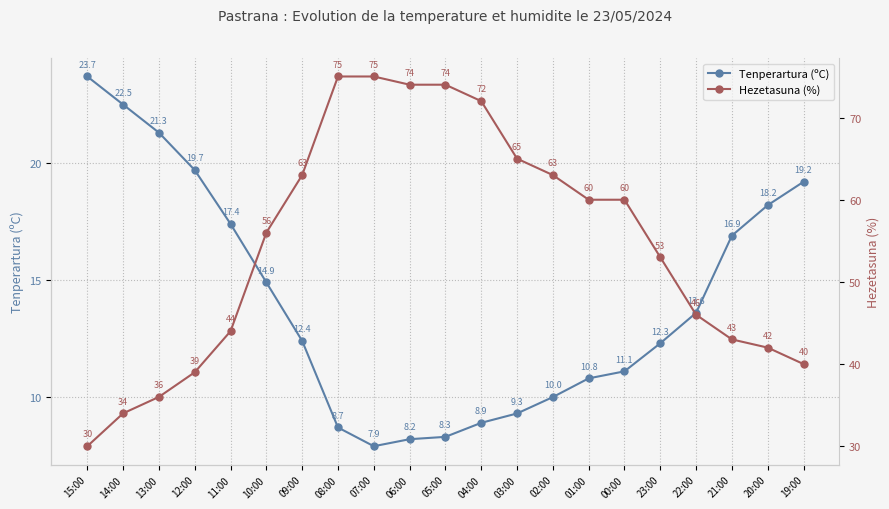

At which category does Tenperartura (ºC) reach its first local valley?

07:00